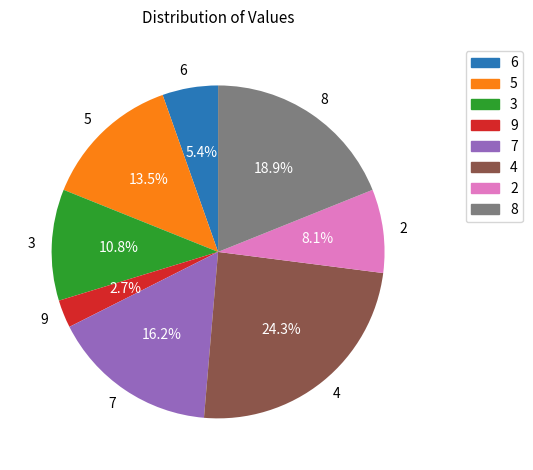

What portion of the pie excludes 3?

89.2%